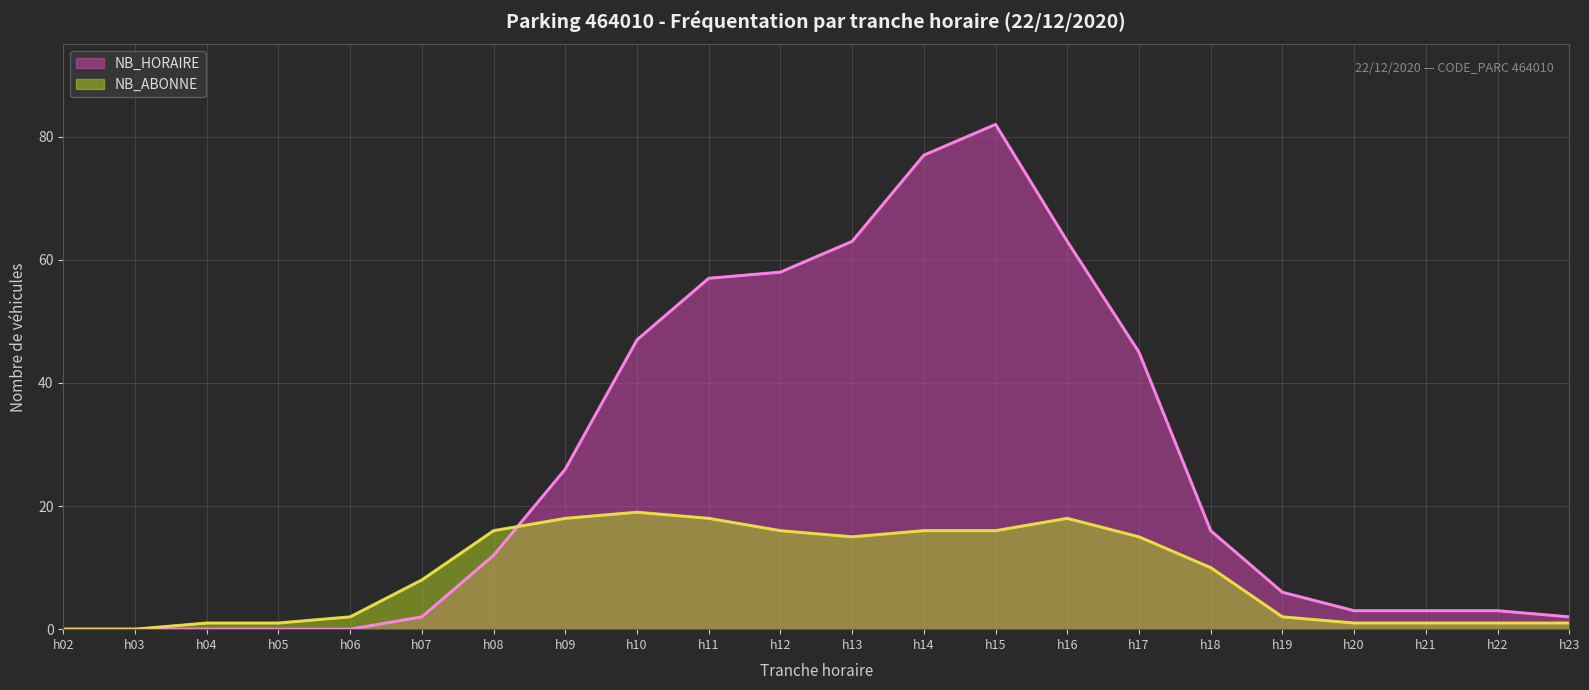

List the series in order of their peak value, highest first.

NB_HORAIRE, NB_ABONNE